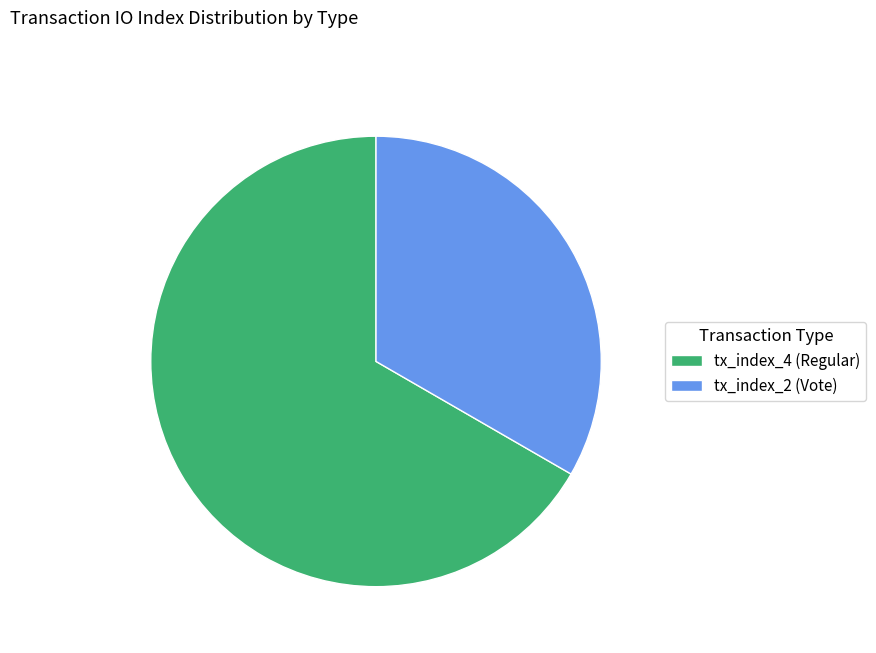

Rank the categories by value from highest to lowest.

tx_index_4 (Regular), tx_index_2 (Vote)